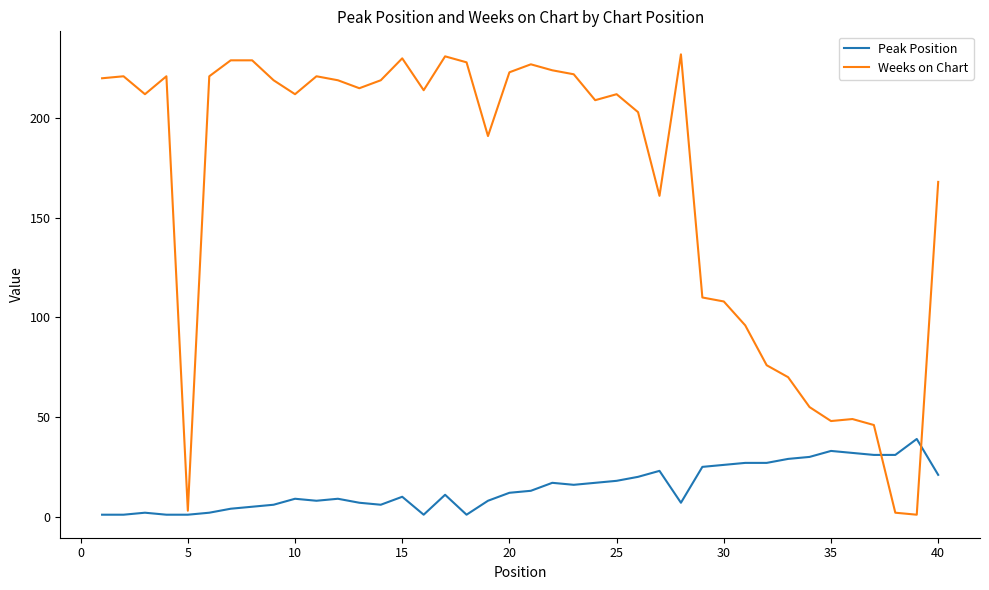

List the series in order of their overall mean, highest first.

Weeks on Chart, Peak Position